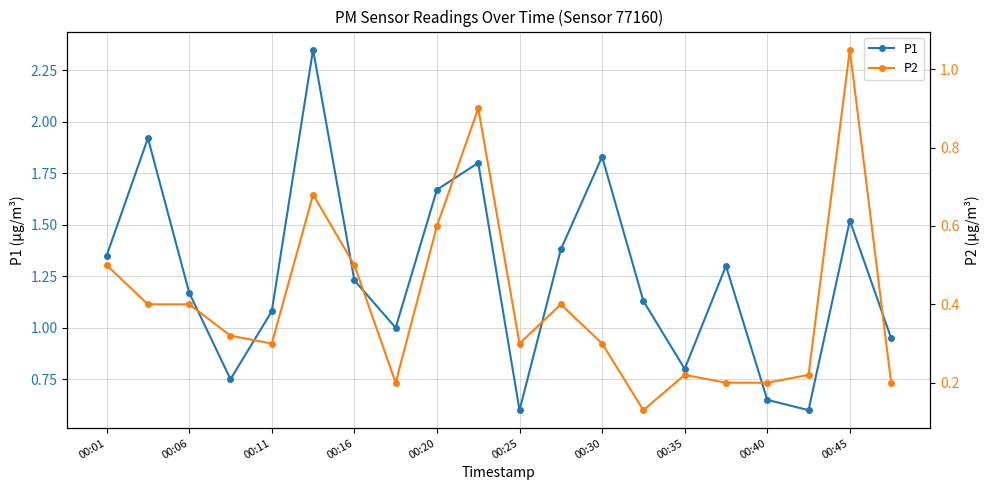

Is it true that P1 equals 1.9 at 00:11?

False